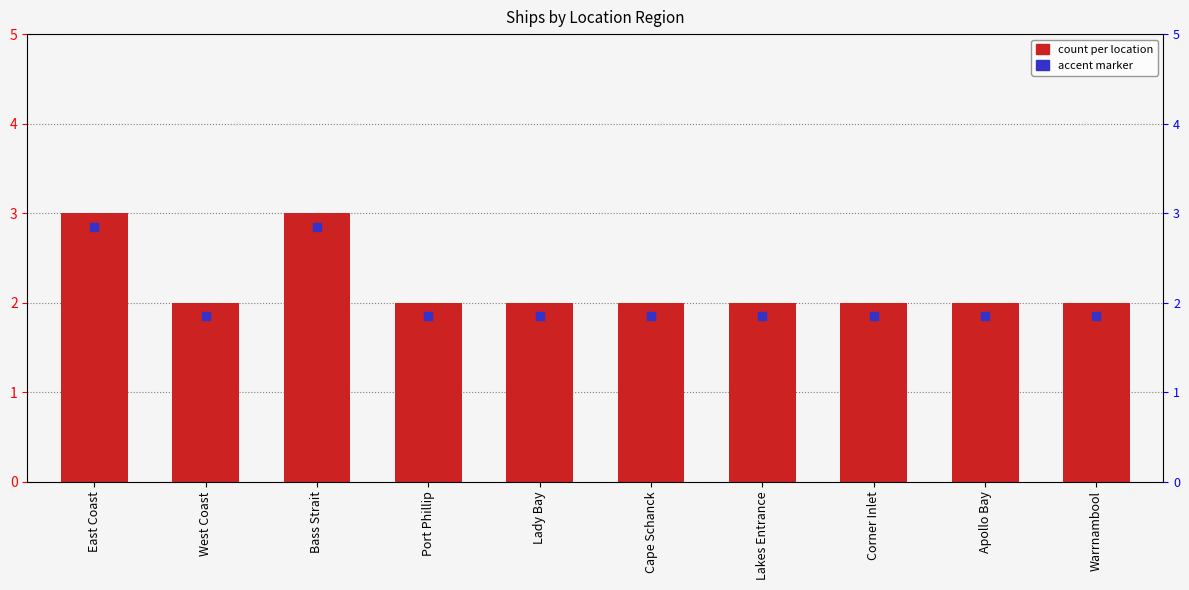

List the labels in order of value, largest first.

East Coast, Bass Strait, West Coast, Port Phillip, Lady Bay, Cape Schanck, Lakes Entrance, Corner Inlet, Apollo Bay, Warrnambool